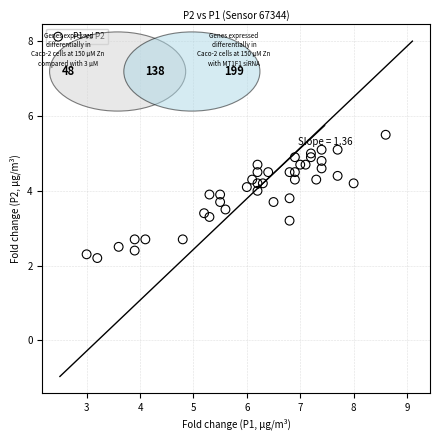

What is the range of X values (max minus min)?

5.6